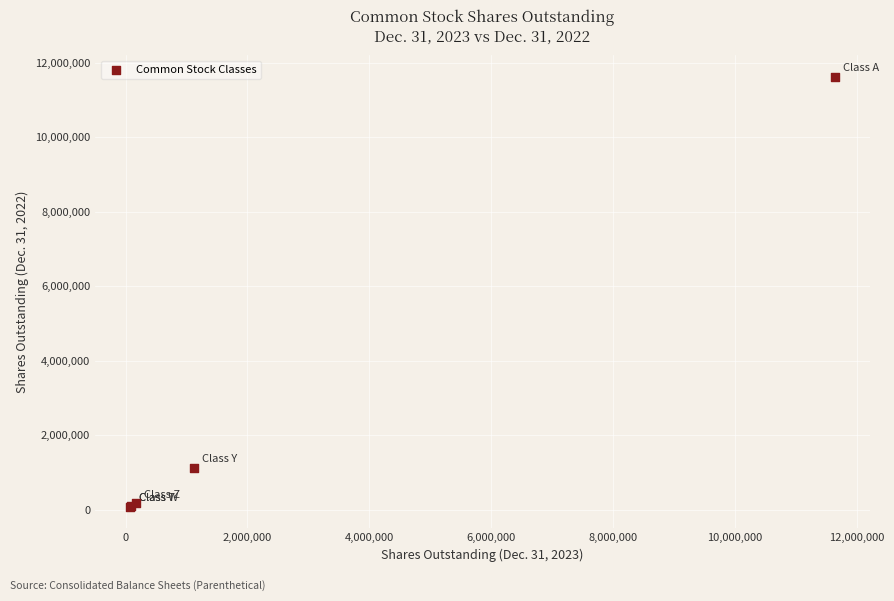

What Y value in the scatter plot is closest to 5854014?

1123349